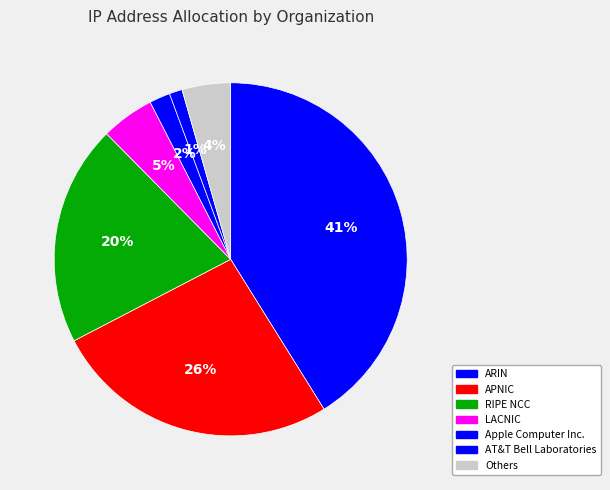

Is AT&T Bell Laboratories the majority of the pie?

No